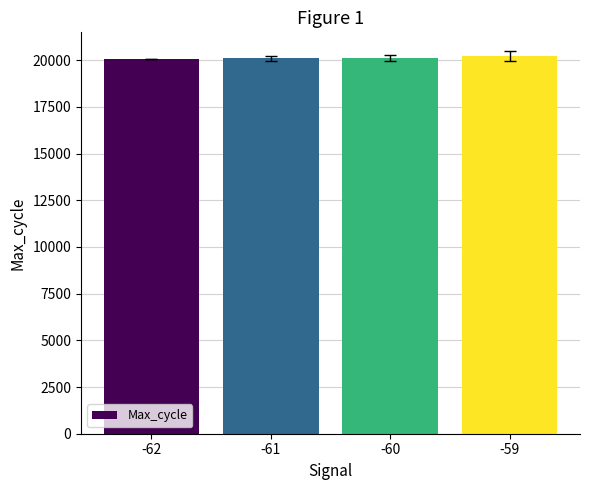

What is the ratio of the value at -62 to the value at -60?

1.0